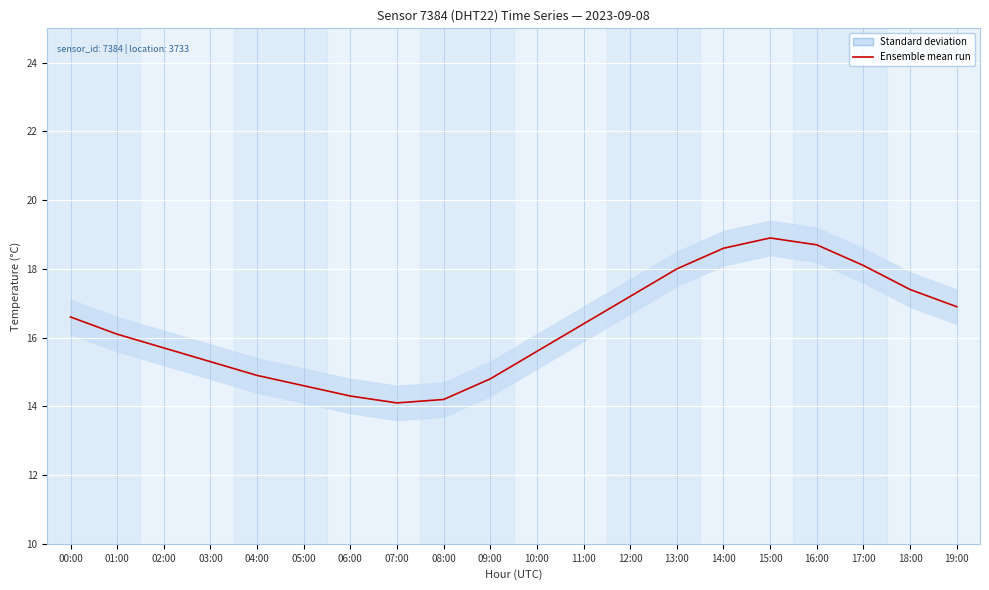

Reading left to right, list all the values displayed in this chart.

00:00=16.6	01:00=16.1	02:00=15.7	03:00=15.3	04:00=14.9	05:00=14.6	06:00=14.3	07:00=14.1	08:00=14.2	09:00=14.8	10:00=15.6	11:00=16.4	12:00=17.2	13:00=18.0	14:00=18.6	15:00=18.9	16:00=18.7	17:00=18.1	18:00=17.4	19:00=16.9